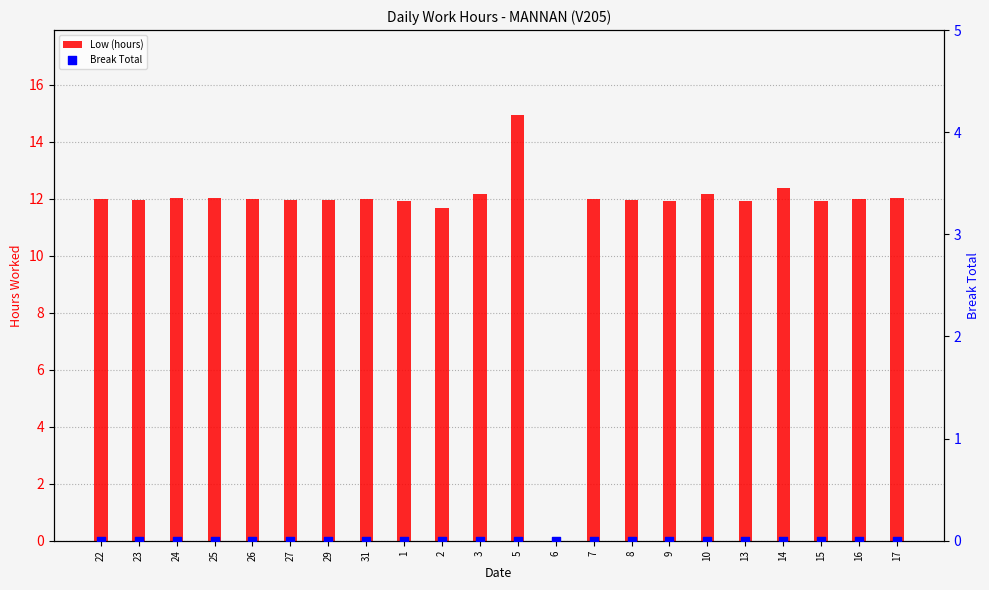

What is the total value across all series at 10?

12.2